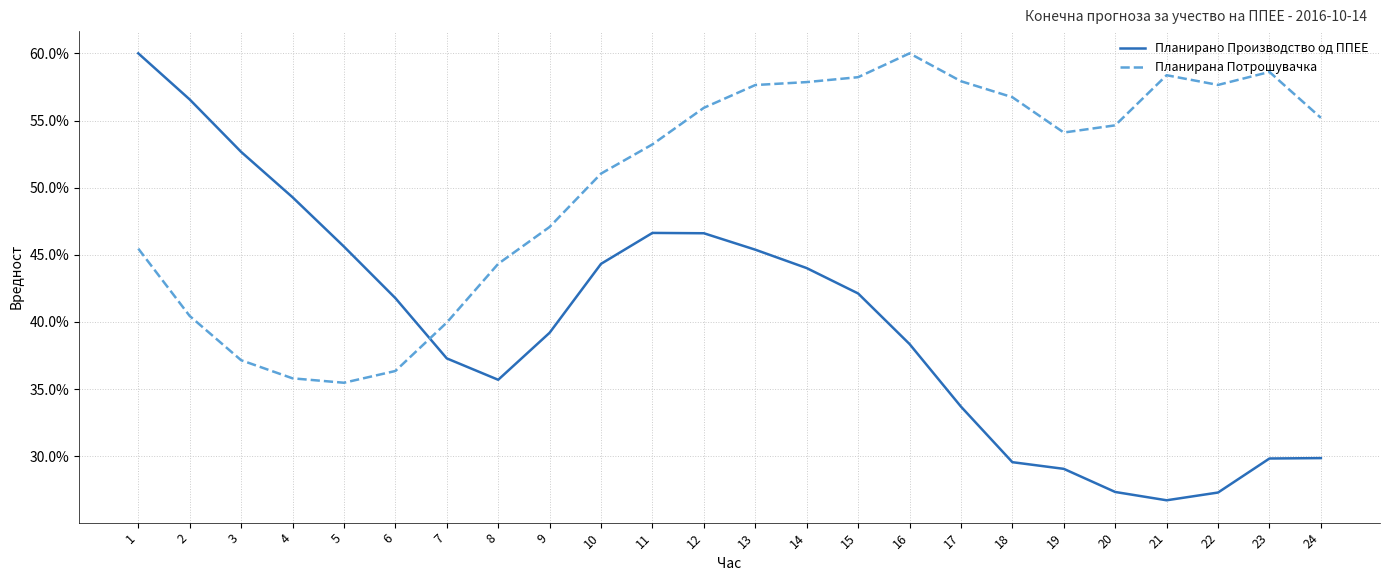

True or false: Планирано Производство од ППЕЕ has a value of 44.3 at 10.

True